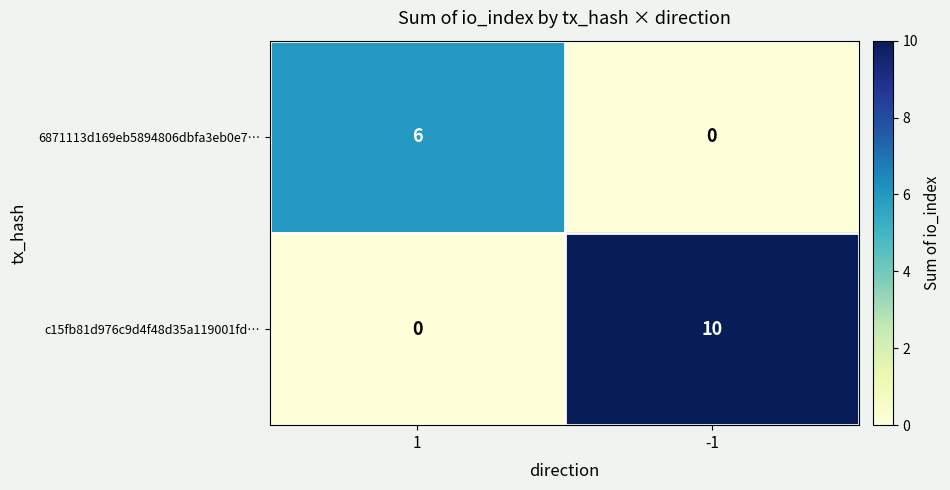

Reading left to right, list all the values displayed in this chart.

6871113d169eb5894806dbfa3eb0e7…: 1=6	-1=0
c15fb81d976c9d4f48d35a119001fd…: 1=0	-1=10